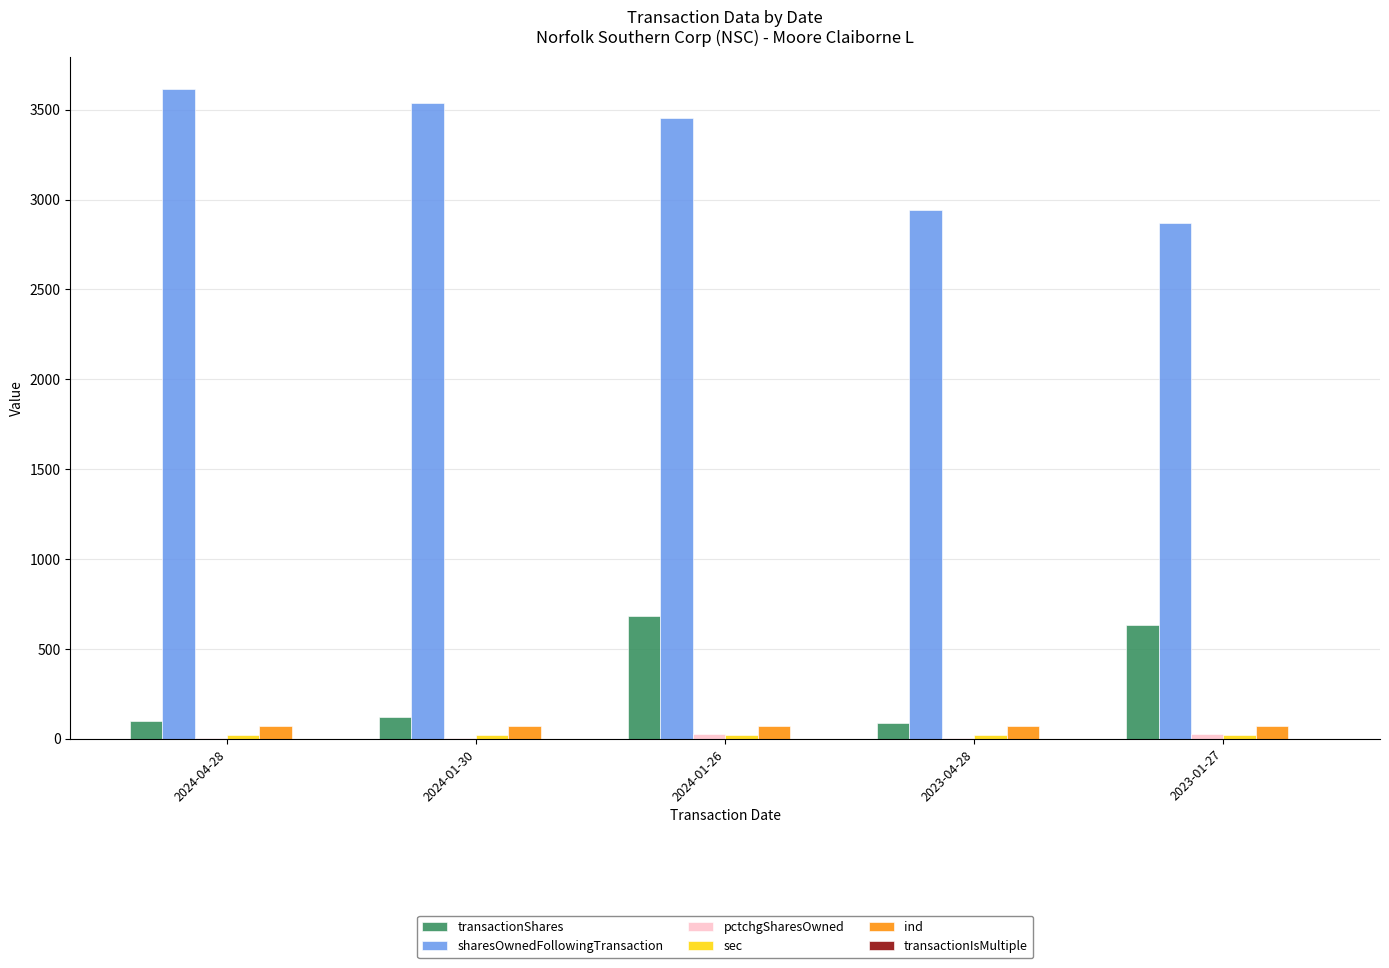

At which label is sharesOwnedFollowingTransaction closest to 3243?

2024-01-26